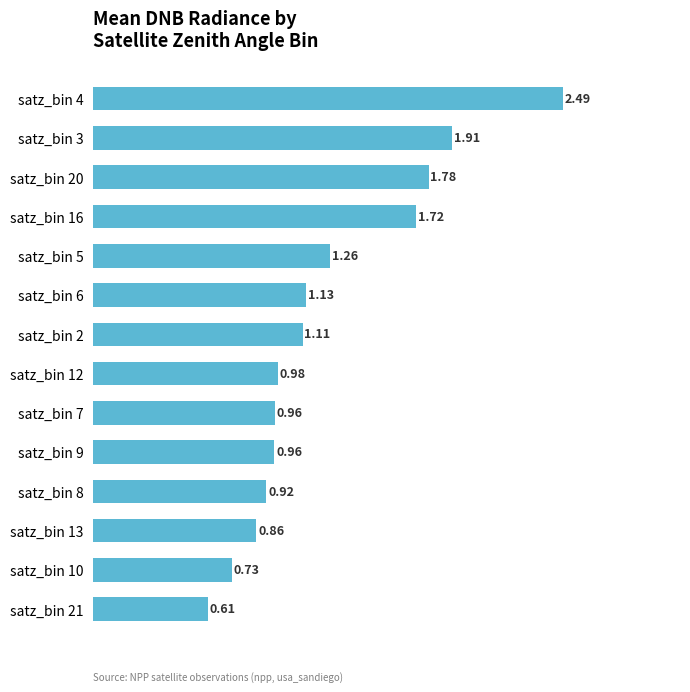

Which label corresponds to the smallest value in the chart?

satz_bin 21